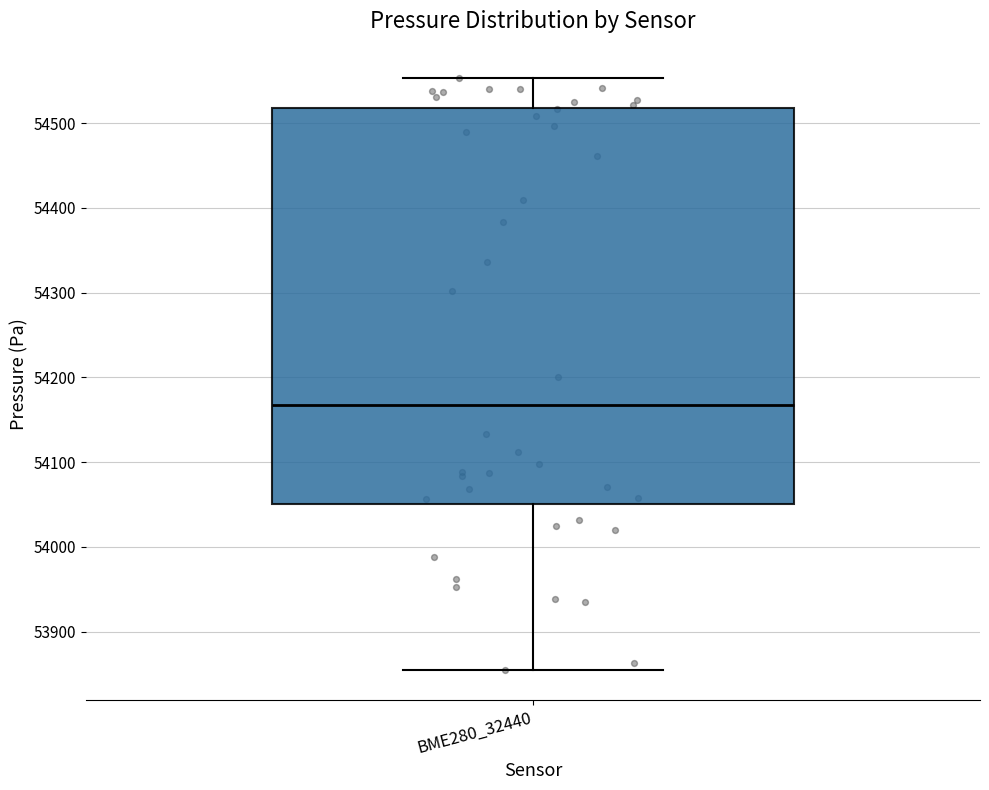

Transcribe this box plot: give where the median line is, the range the box spans, and where the two whiskers end, as read against the y-axis. The values are not printed on the chart, so give them approximately, as read against the axis.

median 54170, box 54050 to 54520, whiskers 53850 to 54550